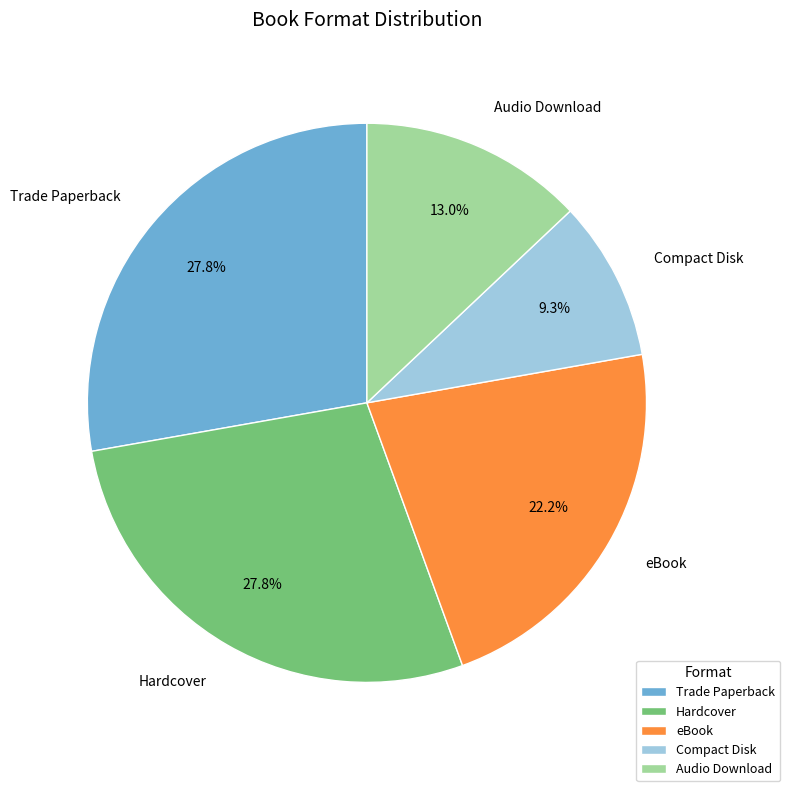

Is there any slice that represents more than half of the pie?

No